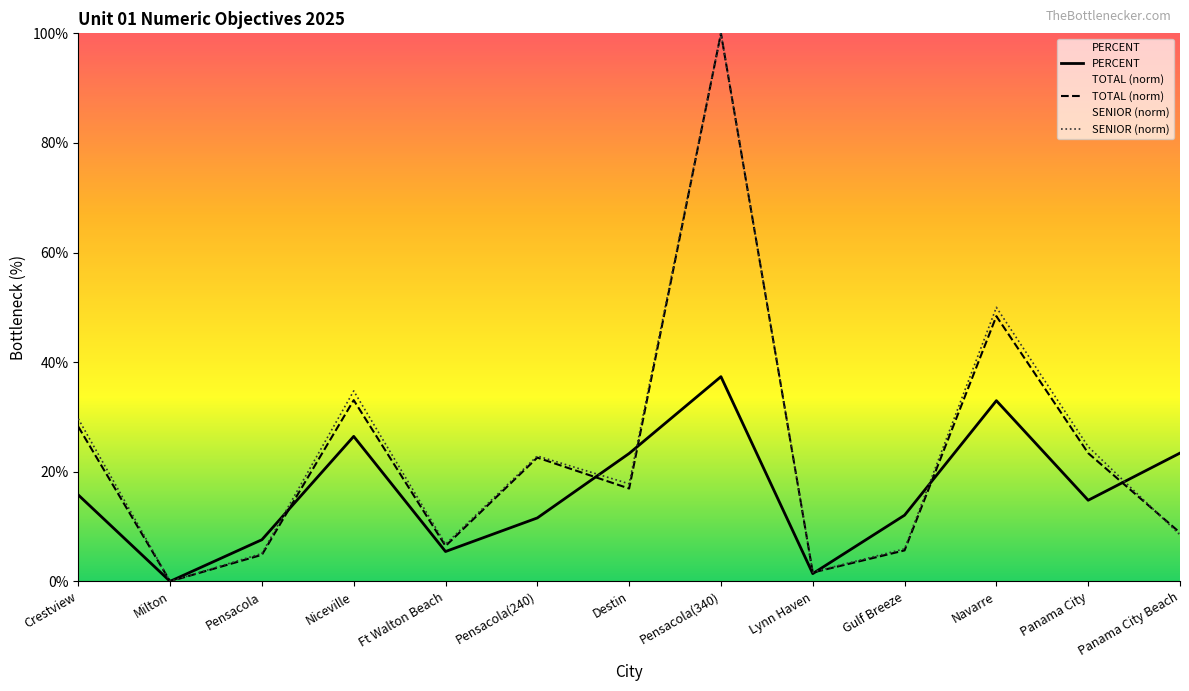

What is the sum of the TOTAL values at Pensacola(340) and Niceville?

1.3